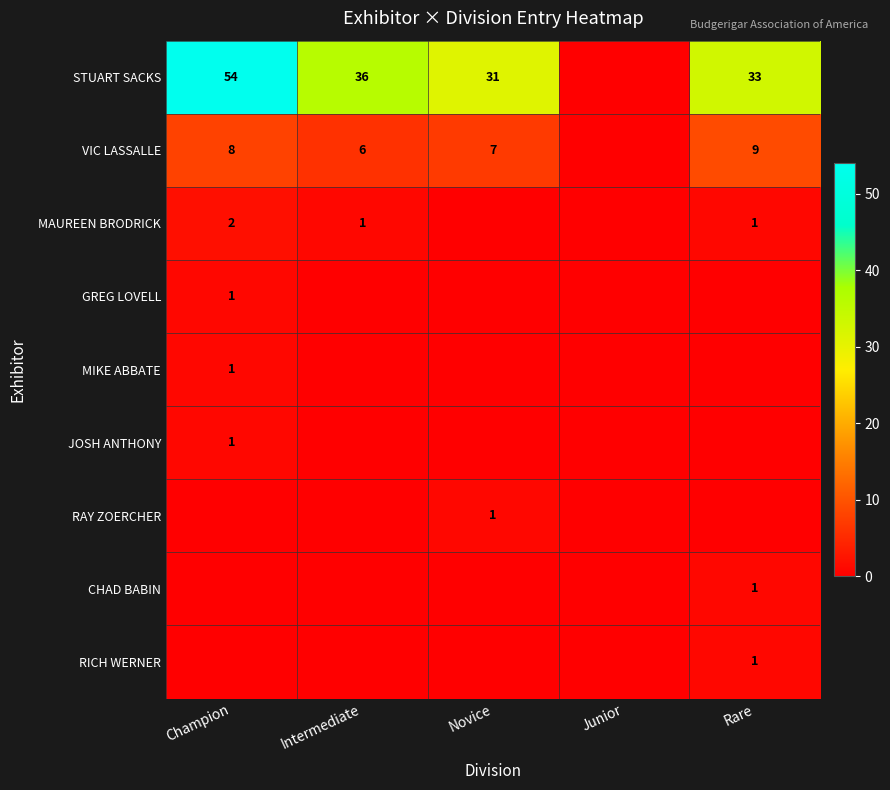

The RAY ZOERCHER series shows 1 at Novice. True or false?

True